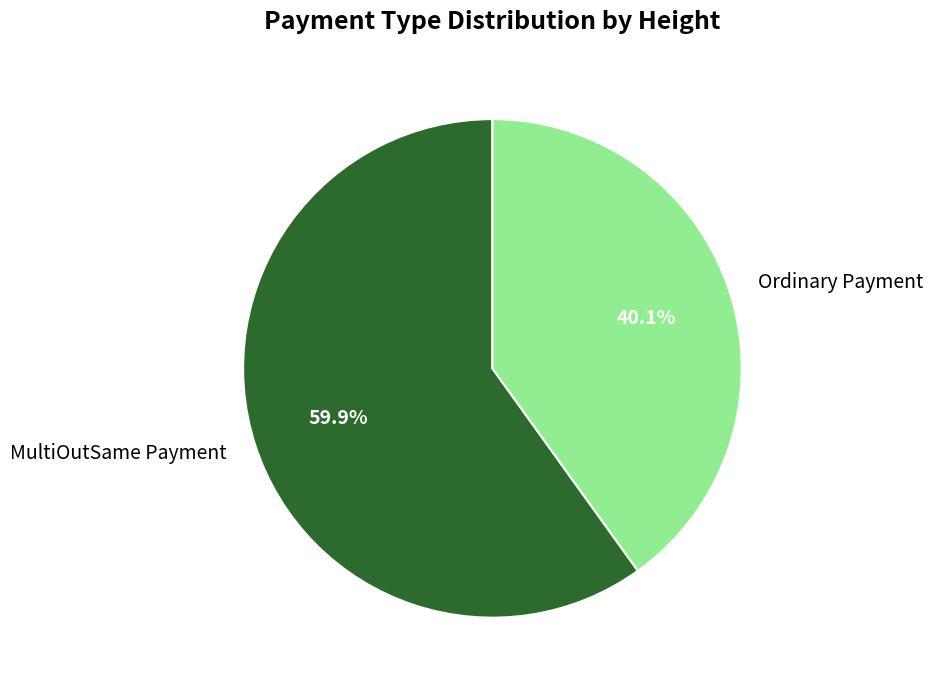

To the nearest percent, what portion does Ordinary Payment represent?

40%